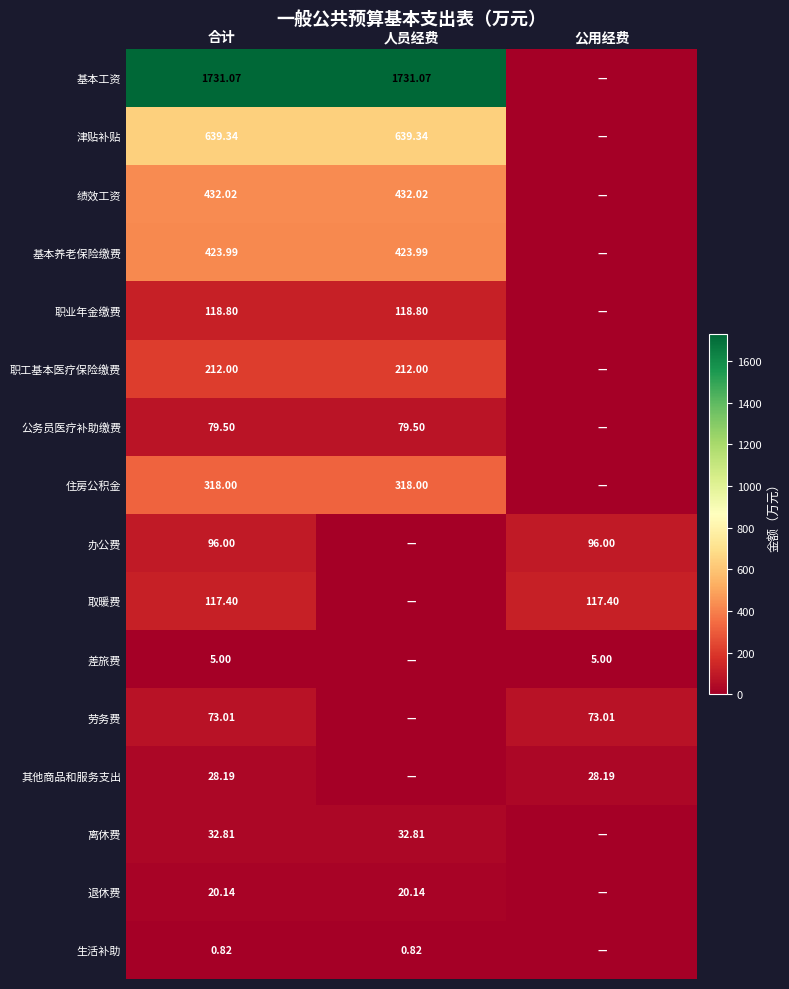

What is the total value across all series at 公用经费?

319.6